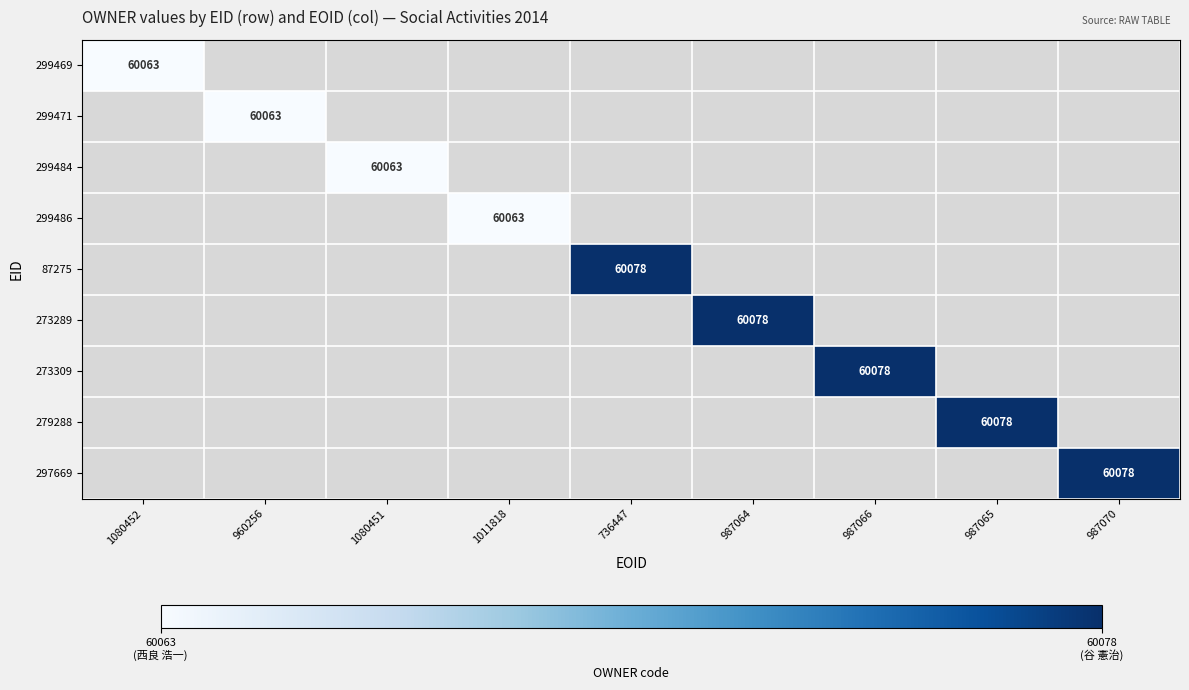

Count the number of data series in this chart.

9